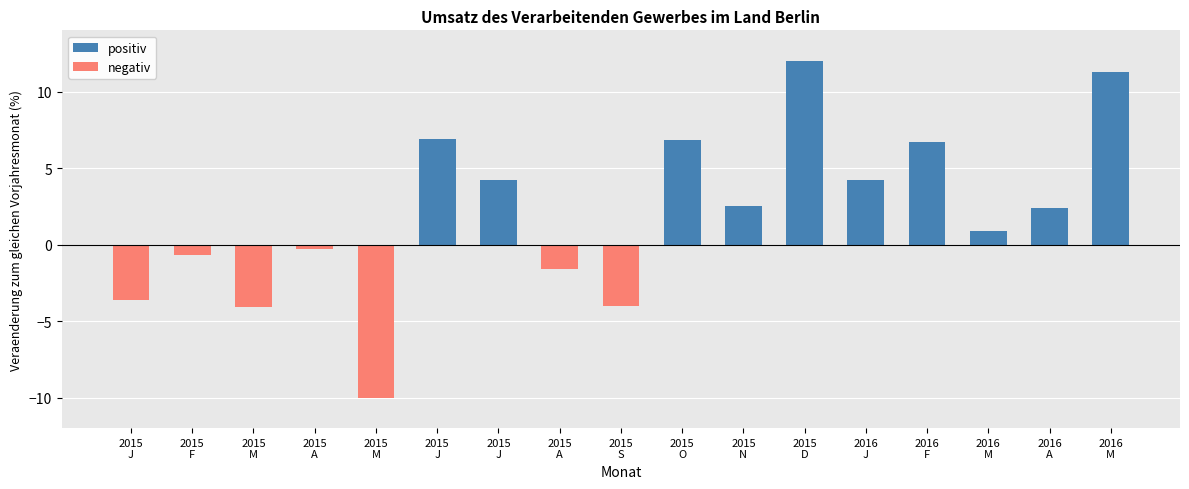

List the labels in order of negativ value, largest first.

2015
J, 2015
J, 2015
O, 2015
N, 2015
D, 2016
J, 2016
F, 2016
M, 2016
A, 2016
M, 2015
A, 2015
F, 2015
A, 2015
J, 2015
S, 2015
M, 2015
M